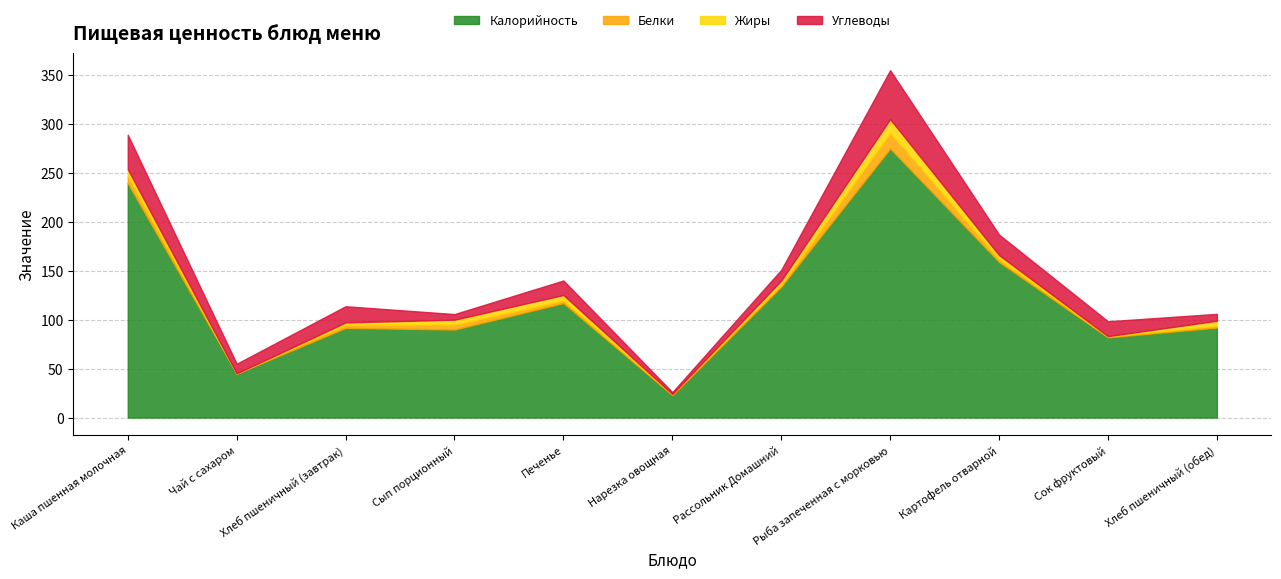

True or false: Жиры has more than 0 points higher than both neighbors.

True